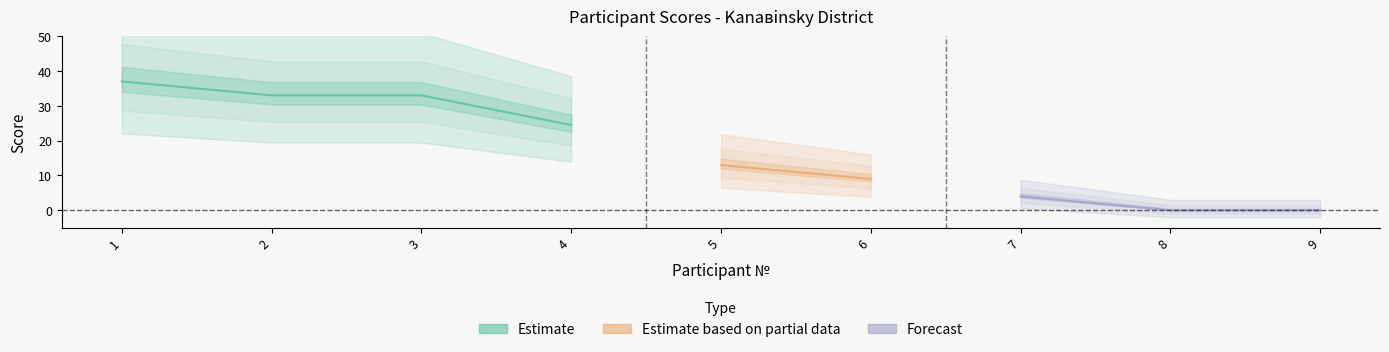

What is the ratio of the value at 1 to the value at 3?

1.1